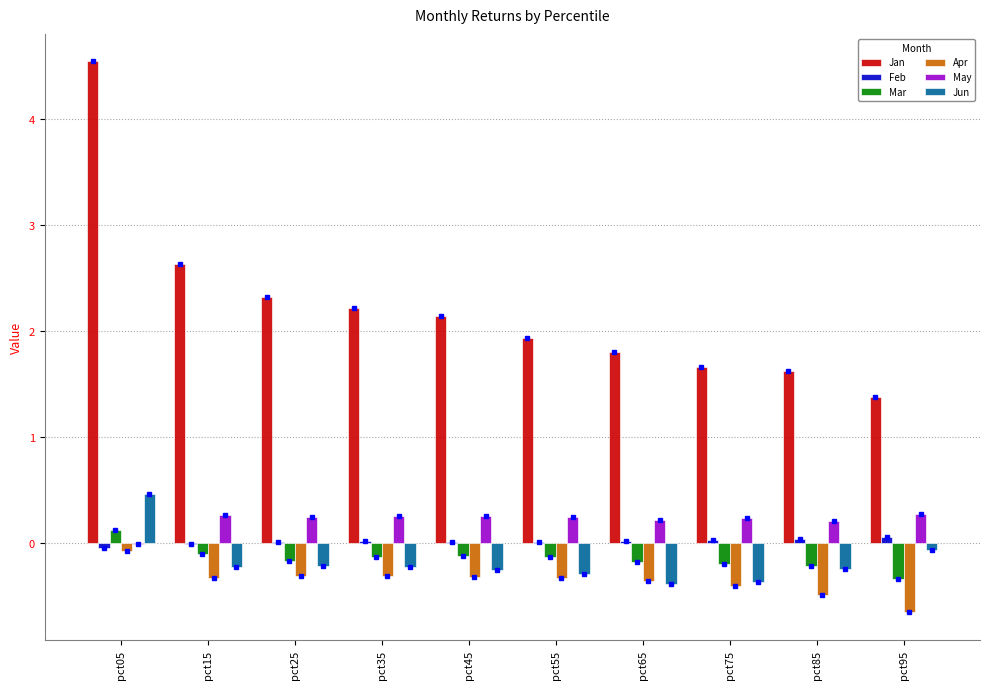

The Jan series shows 1.9 at pct55. True or false?

True